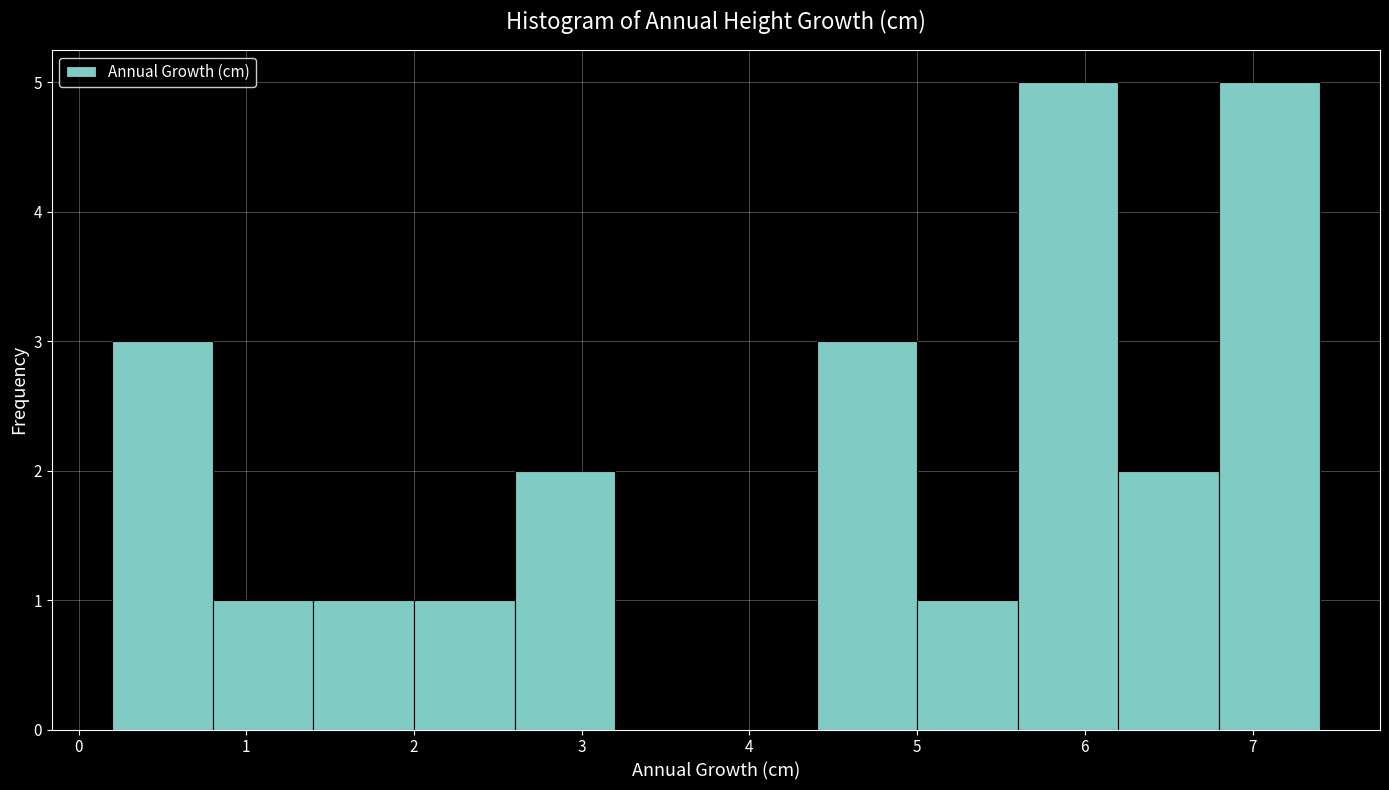

Reading left to right, list every bar in this chart as the range it spans on the x-axis followed by its height. The values are not printed on the chart, so give them approximately, as read against the axis.

0.2 to 0.8: 3
0.8 to 1.4: 1
1.4 to 2.0: 1
2.0 to 2.6: 1
2.6 to 3.2: 2
3.2 to 3.8: 0
3.8 to 4.4: 0
4.4 to 5.0: 3
5.0 to 5.6: 1
5.6 to 6.2: 5
6.2 to 6.8: 2
6.8 to 7.4: 5